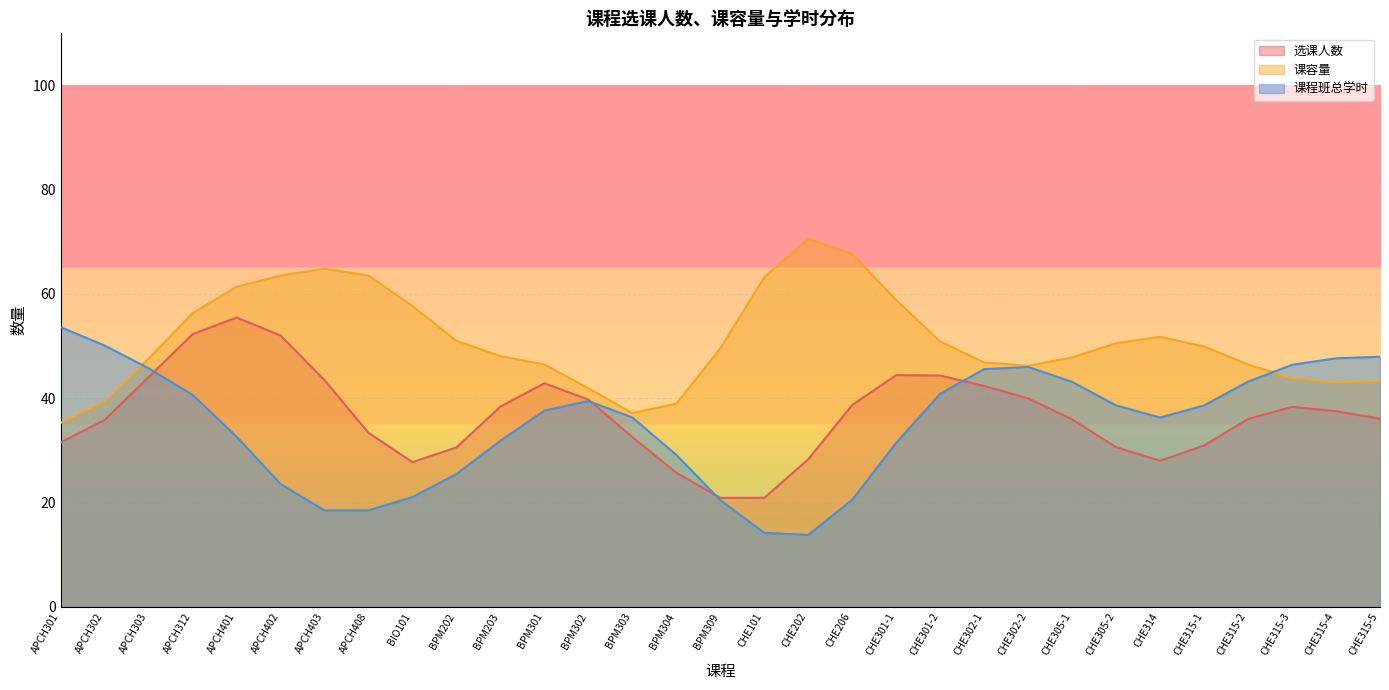

Which series has the largest range (max minus min)?

课程班总学时